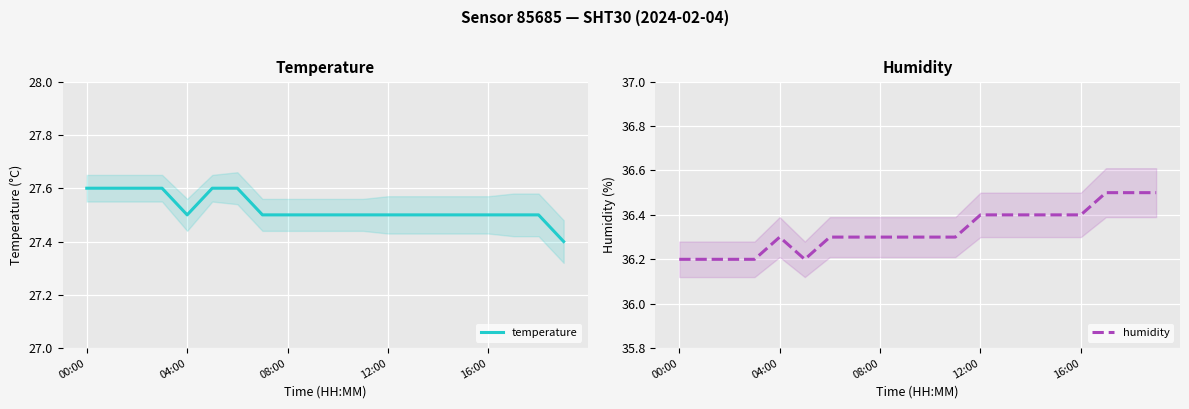

What are all the series names shown in the legend?

temperature, humidity